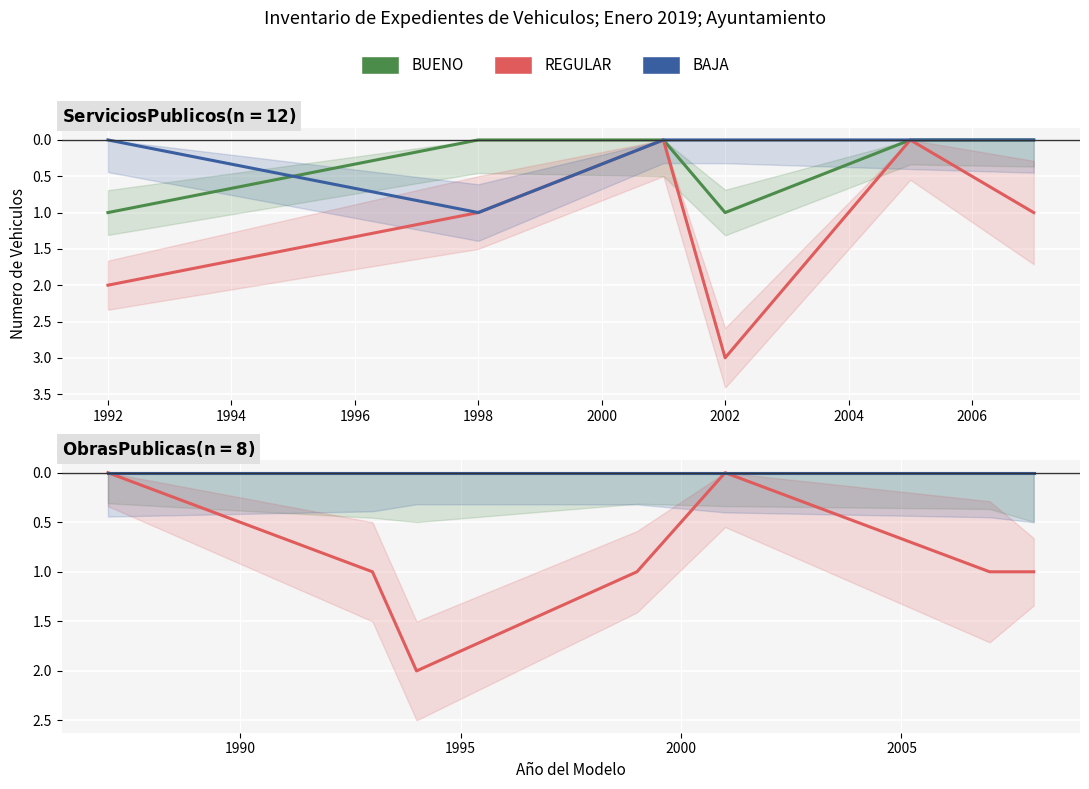

True or false: BUENO and REGULAR intersect in this chart.

False